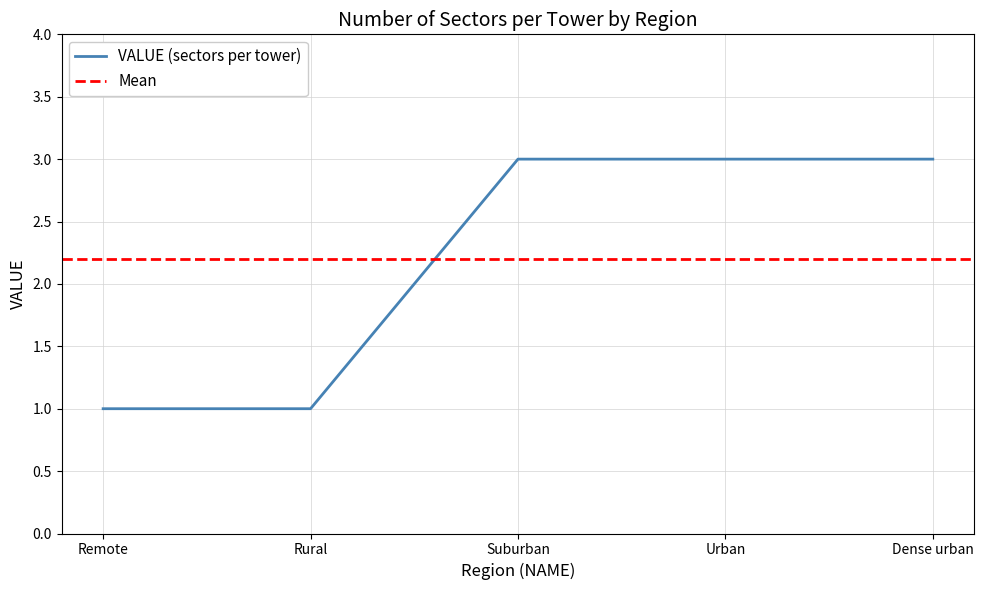

The value at Remote is 0. True or false?

False